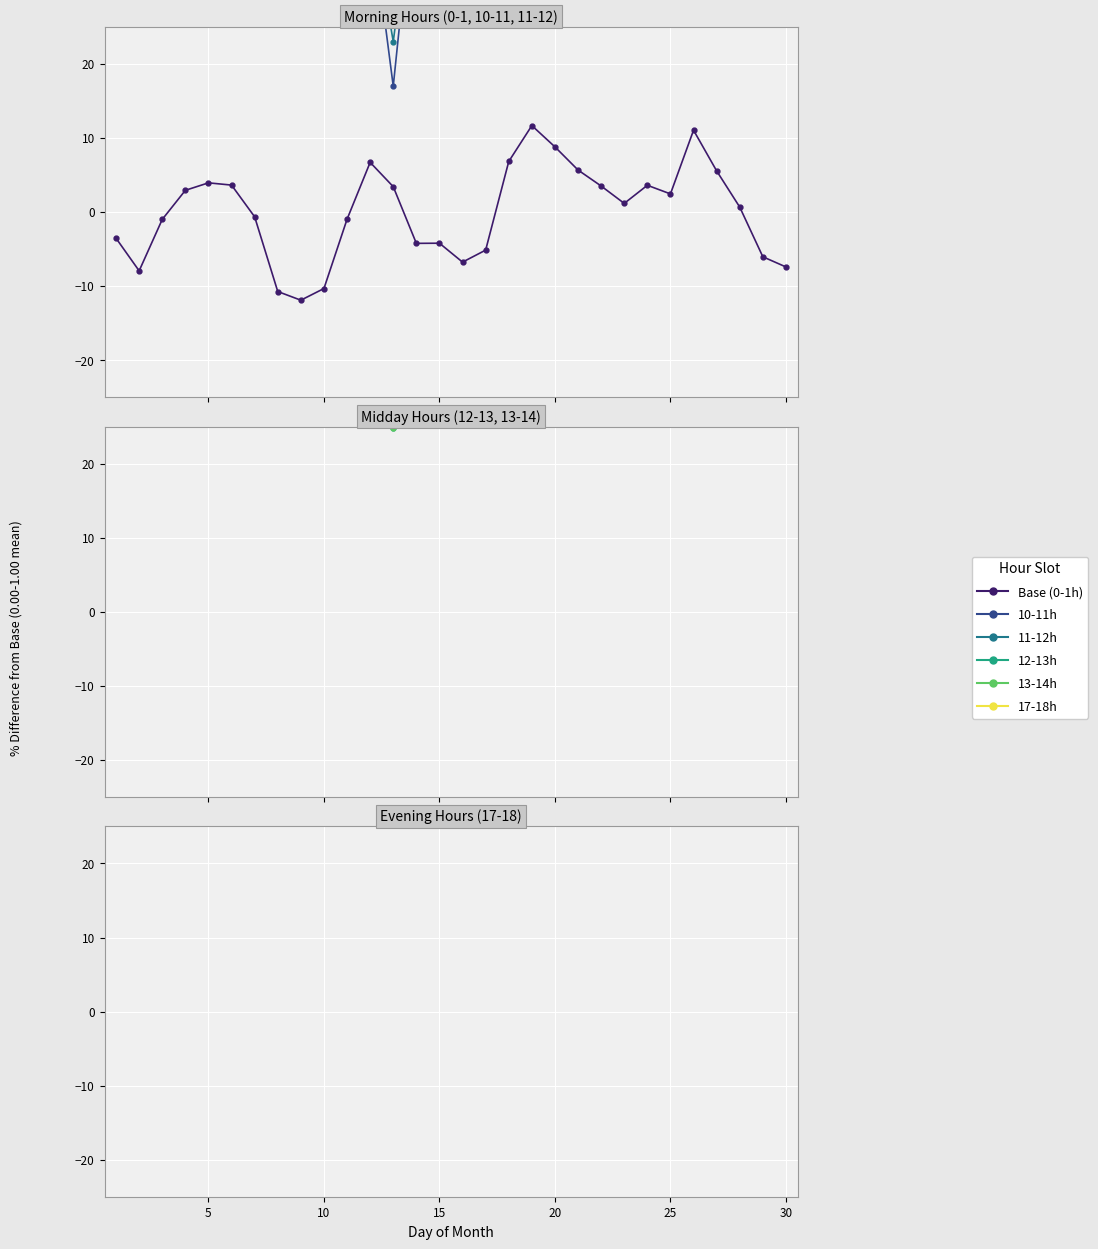

True or false: 12.00-13.00 has more than 1 points higher than both neighbors.

True